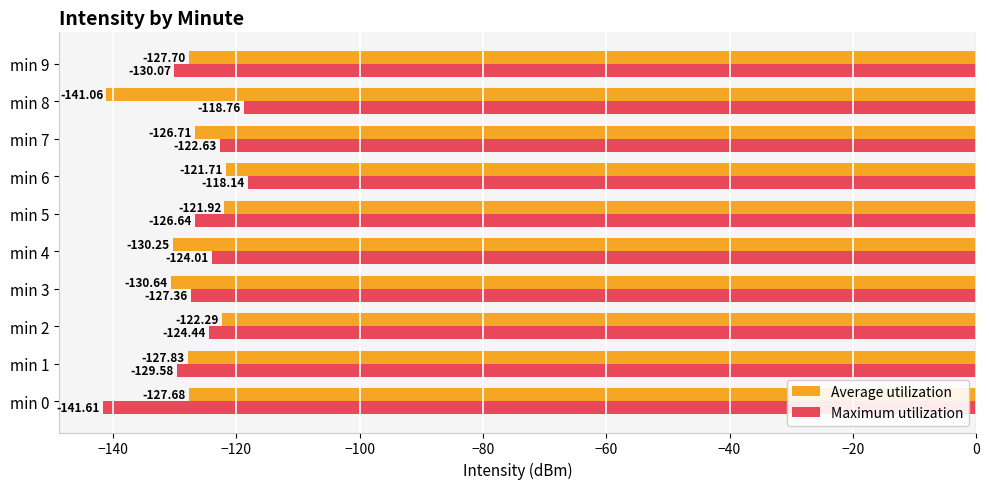

What are all the series names shown in the legend?

Average utilization, Maximum utilization